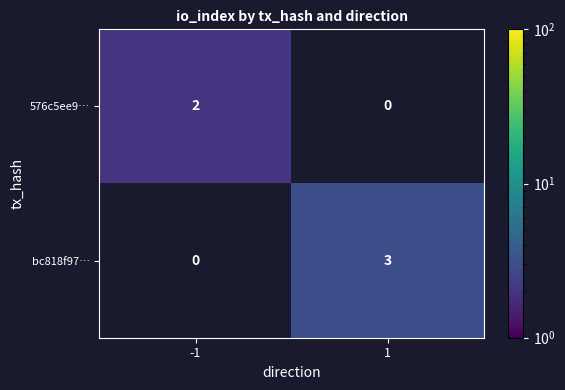

The 576c5ee9… series shows 2 at -1. True or false?

True